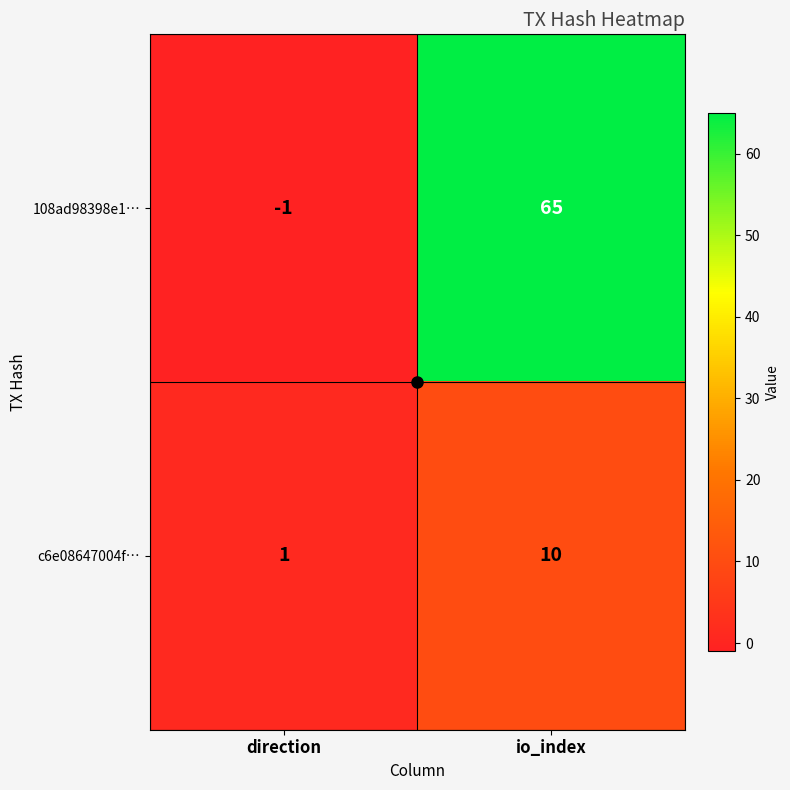

Is the value of 108ad98398e1… at io_index greater than the value of c6e08647004f… at direction?

Yes